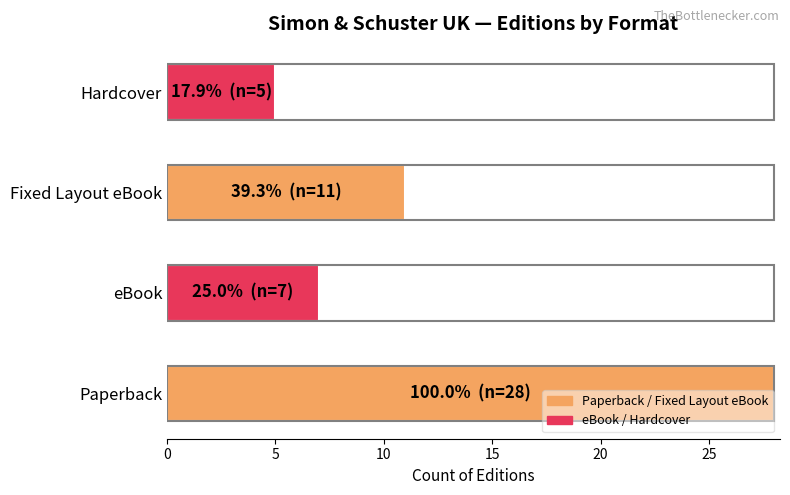

Which category has the highest value across all series?

Paperback